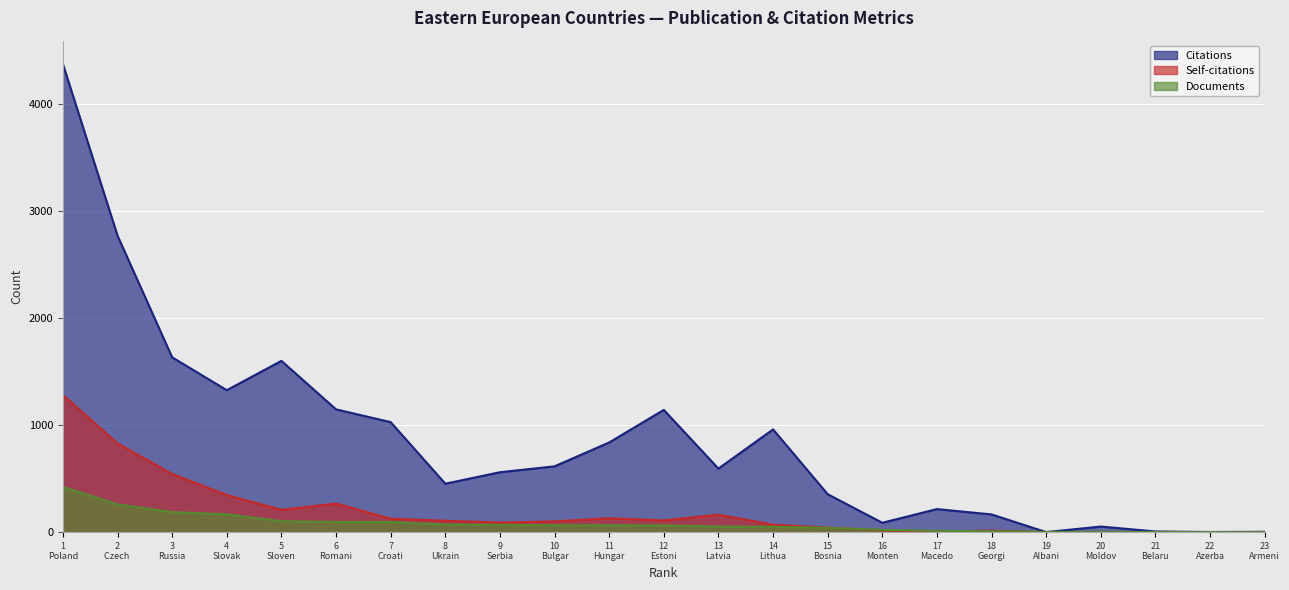

At which label does Citations first exceed 595?

1
Poland